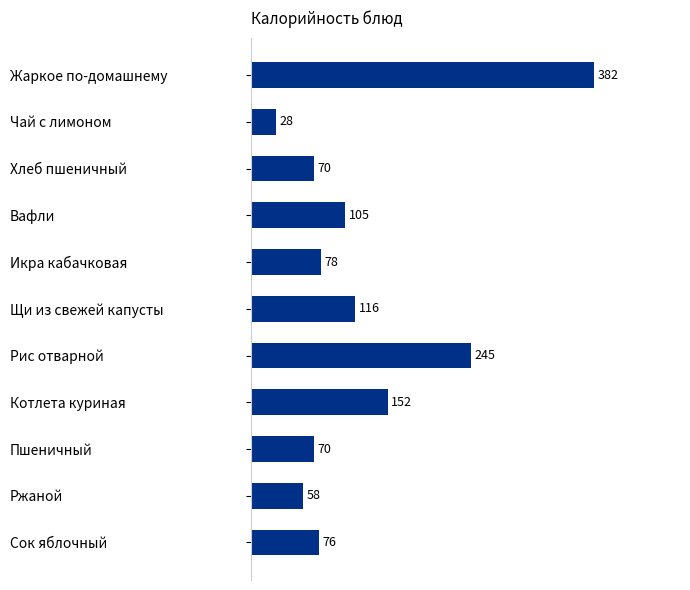

What is the difference between the maximum and minimum values?

354